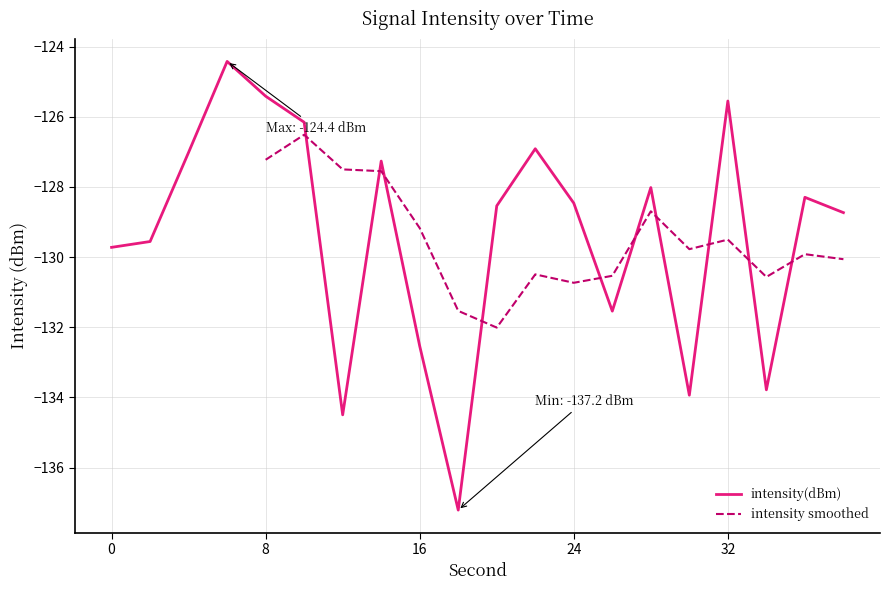

What is the smallest value displayed?

-137.2